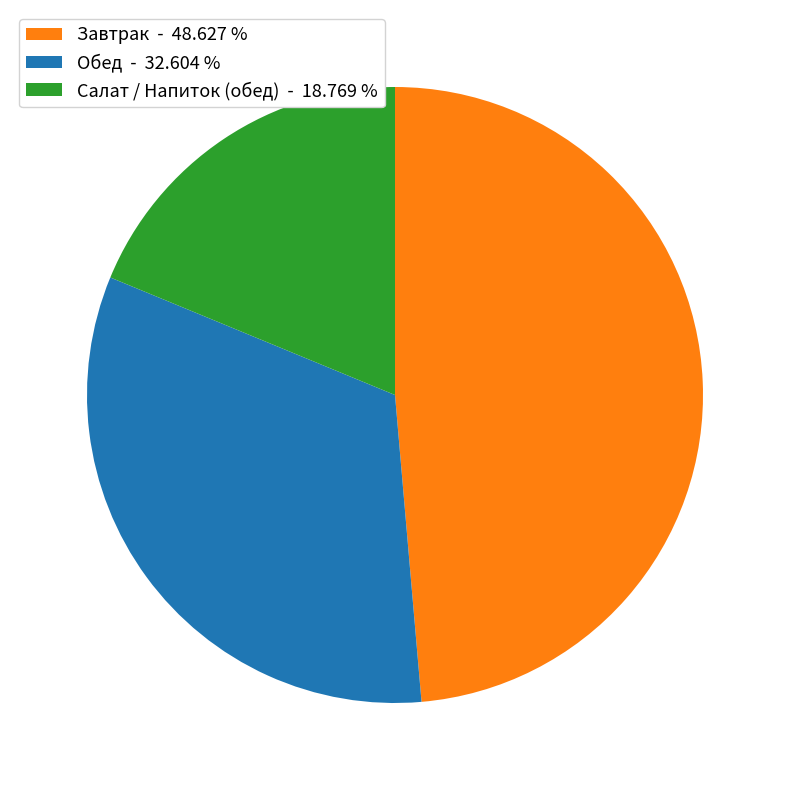

Which slice is the largest?

Завтрак - 48.627 %